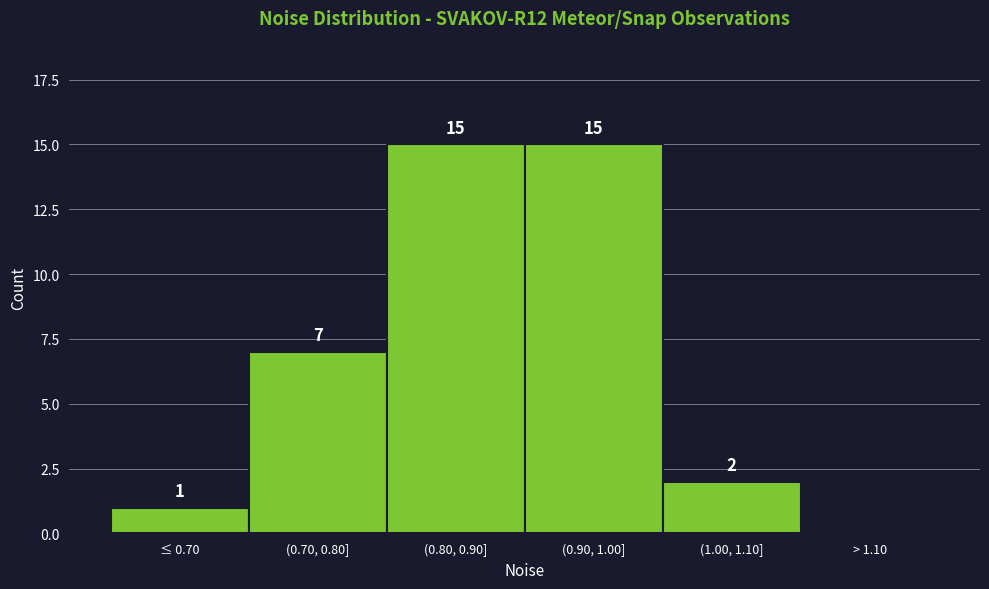

Reading left to right, what are all the values shown in this chart?

≤ 0.70=1	(0.70, 0.80]=7	(0.80, 0.90]=15	(0.90, 1.00]=15	(1.00, 1.10]=2	> 1.10=0